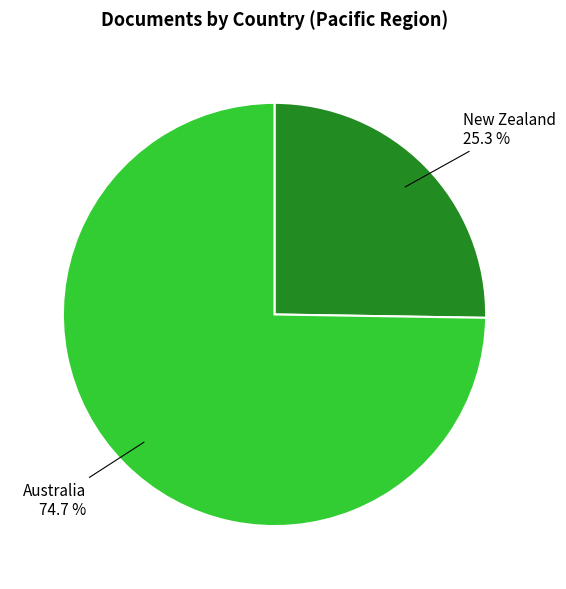

Does any single category account for the majority?

Yes